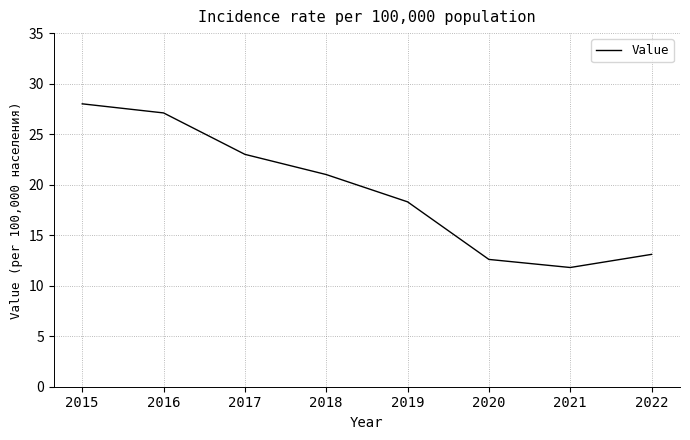

How many series are shown in this chart?

1